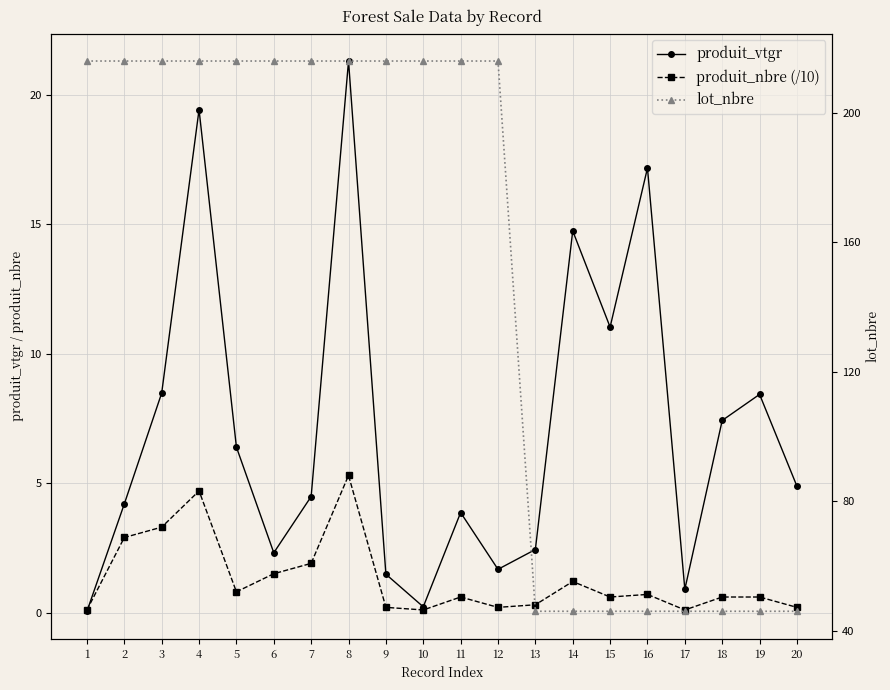

True or false: lot_nbre and produit_vtgr intersect in this chart.

False